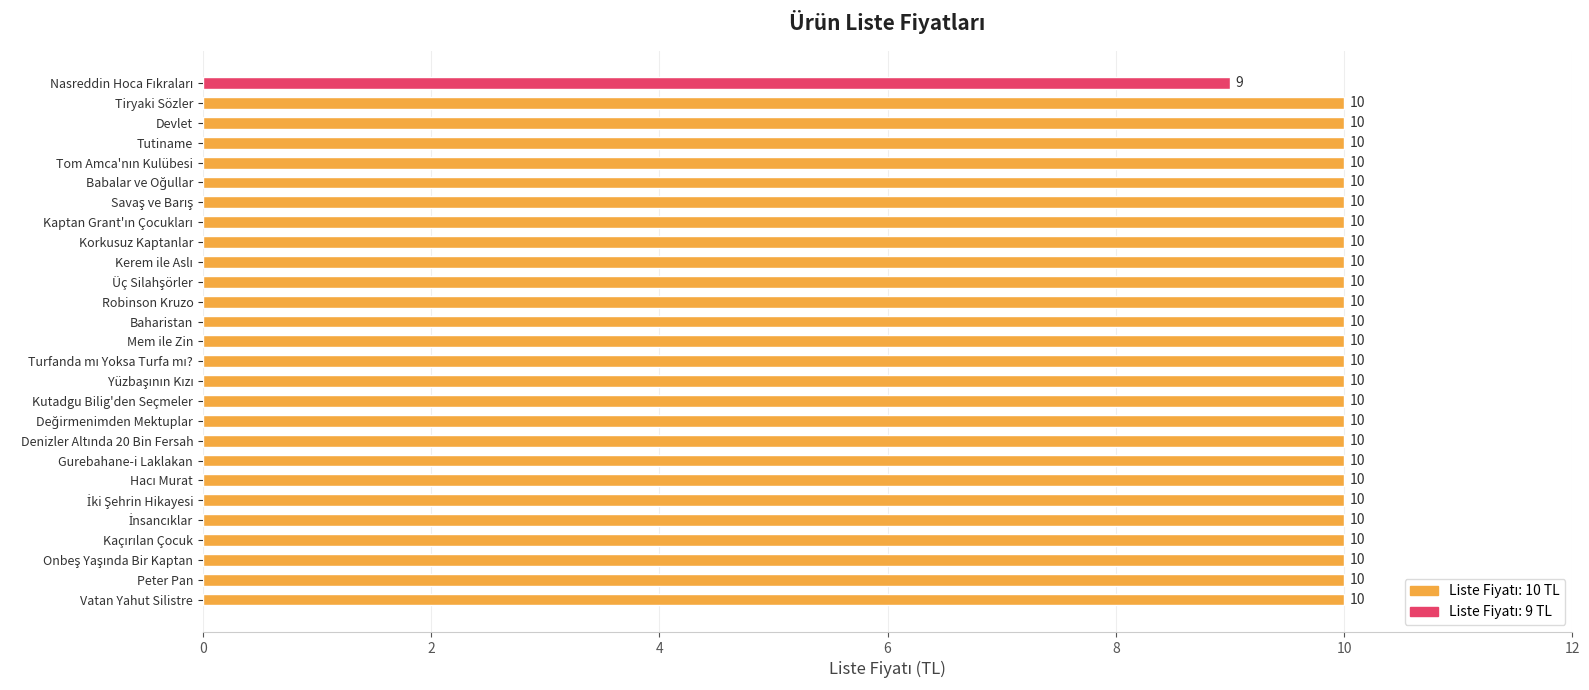

How many series are shown in this chart?

1